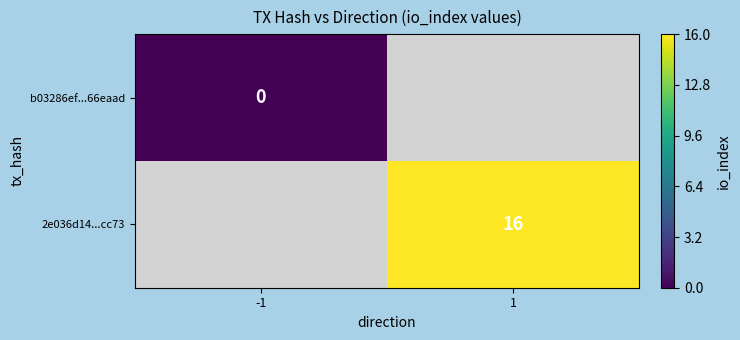

Between 1 and -1, which is larger?

-1